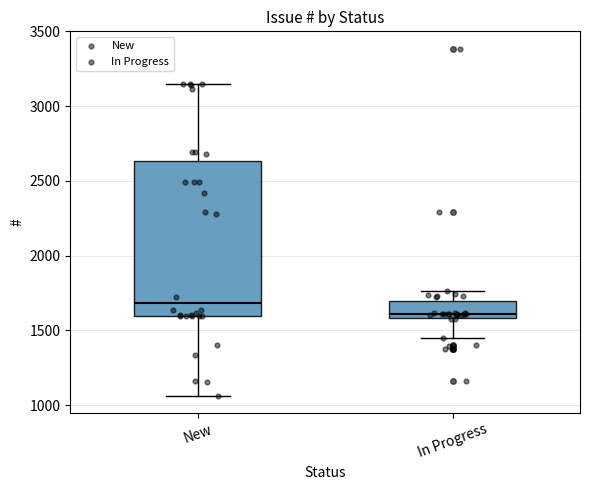

Which box has the highest median line?

New